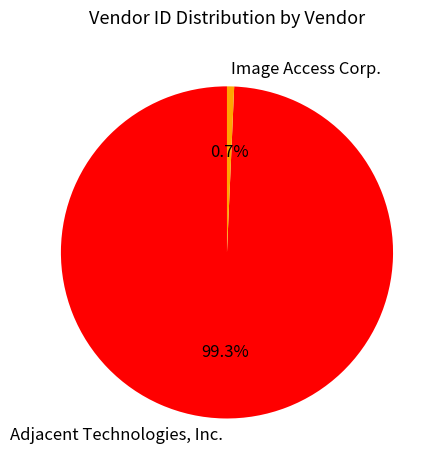

To the nearest percent, what percentage of the pie is Adjacent Technologies, Inc.?

99%